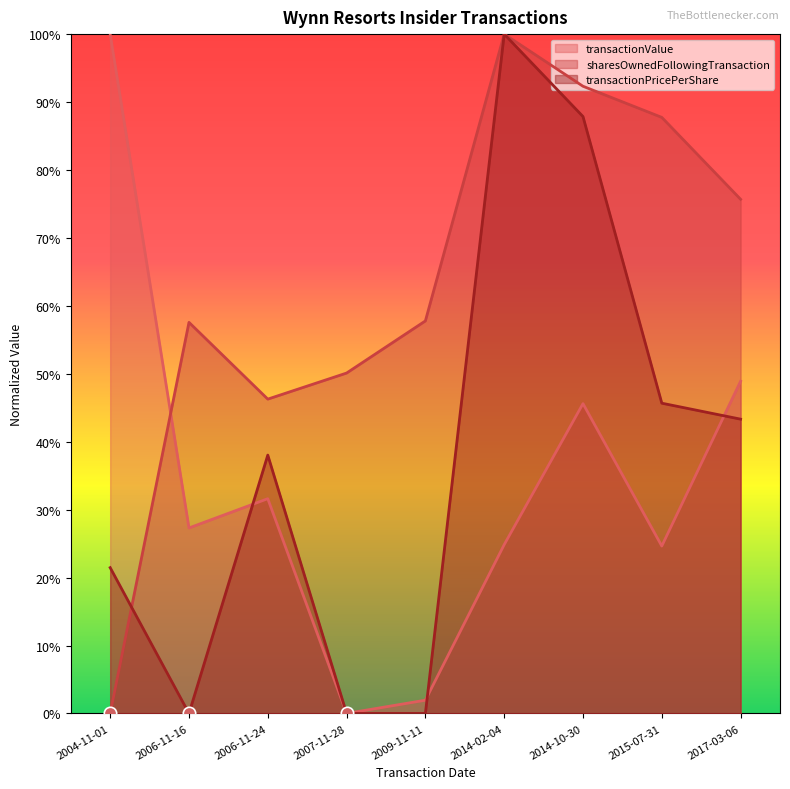

What are all the series names shown in the legend?

transactionValue, sharesOwnedFollowingTransaction, transactionPricePerShare